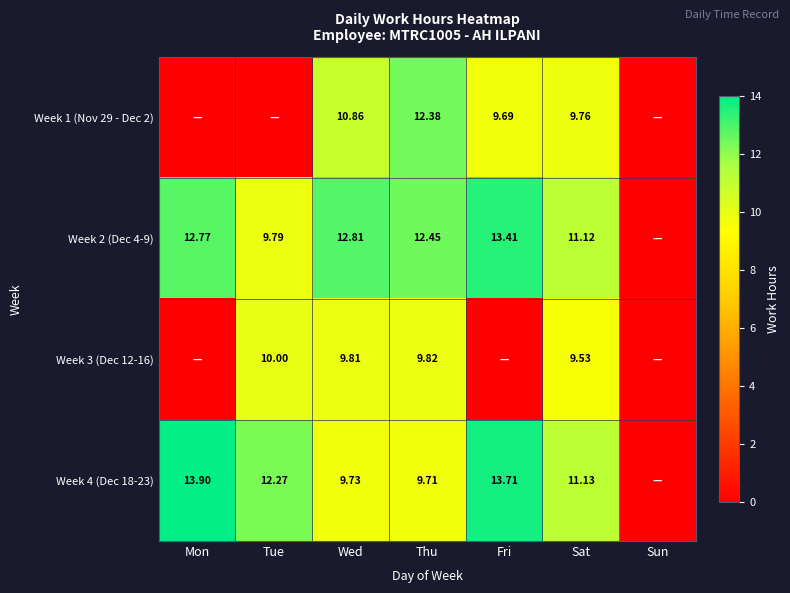

At which category is the sum across all series the highest?

Thu